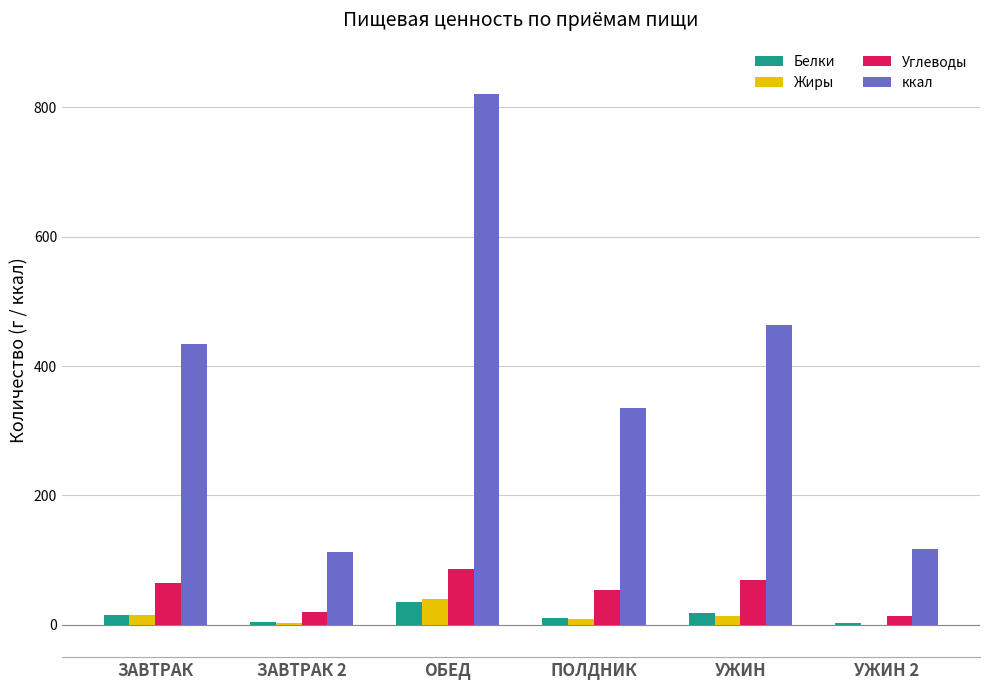

Which series has the largest range (max minus min)?

ккал